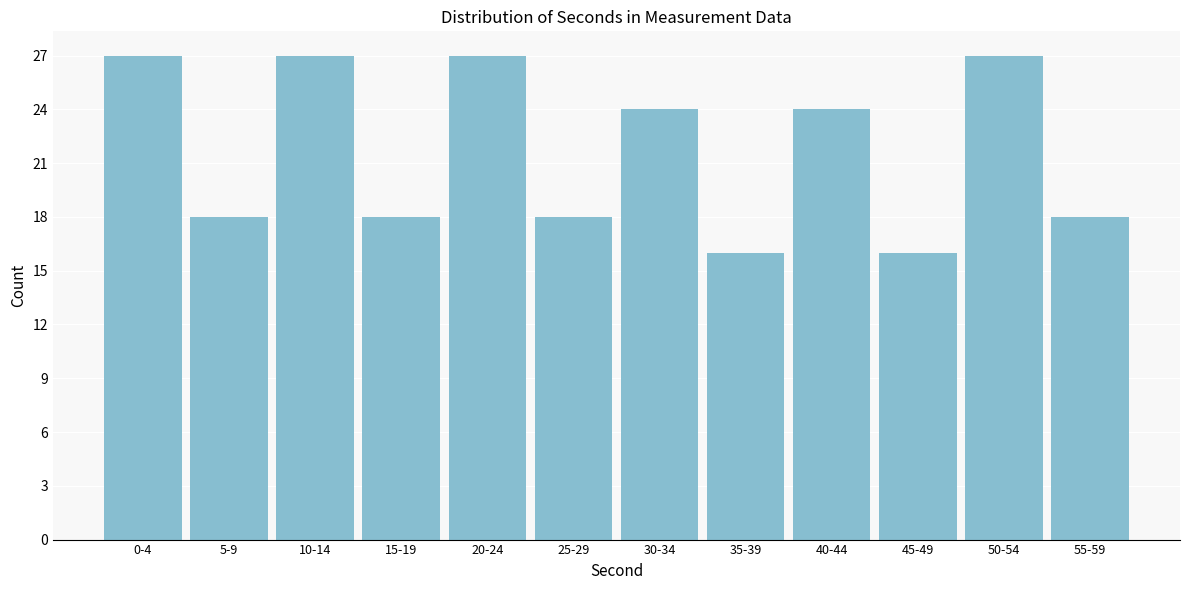

Reading left to right, list all the values displayed in this chart.

0-4=27	5-9=18	10-14=27	15-19=18	20-24=27	25-29=18	30-34=24	35-39=16	40-44=24	45-49=16	50-54=27	55-59=18